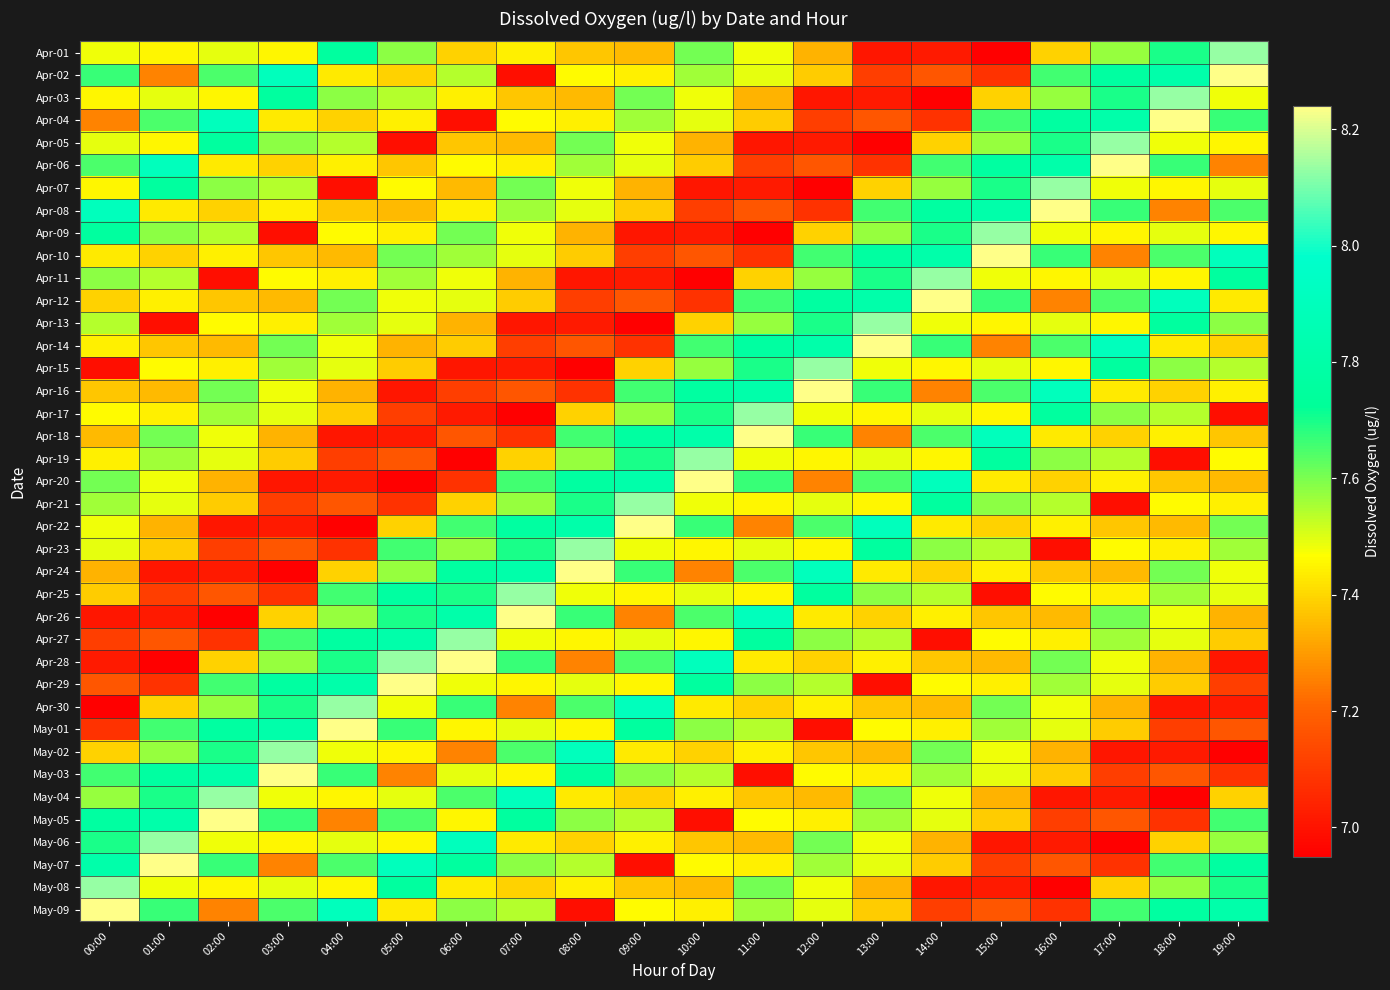

What is the difference between the highest and lowest values at 15:00?

1.3